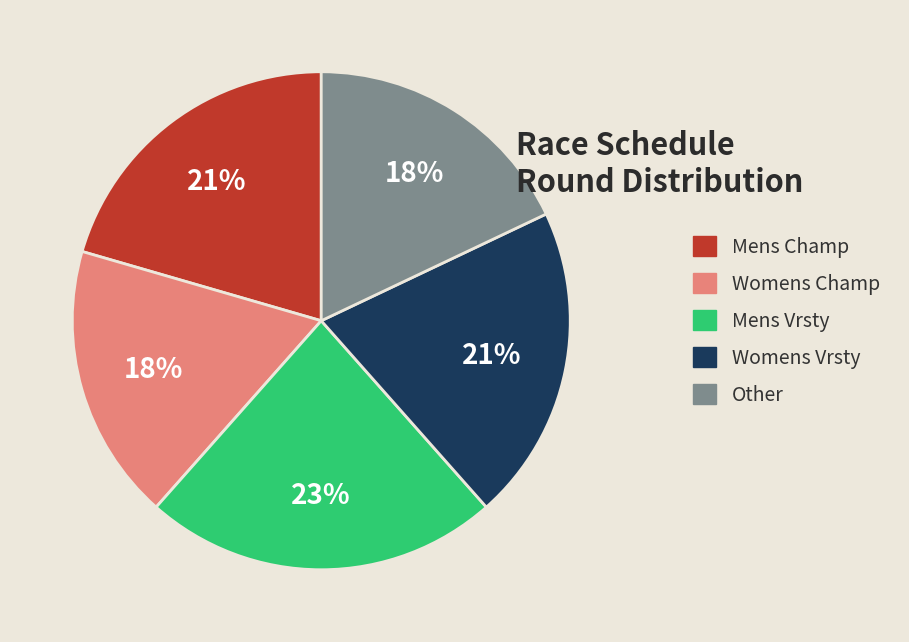

Is there any slice that represents more than half of the pie?

No